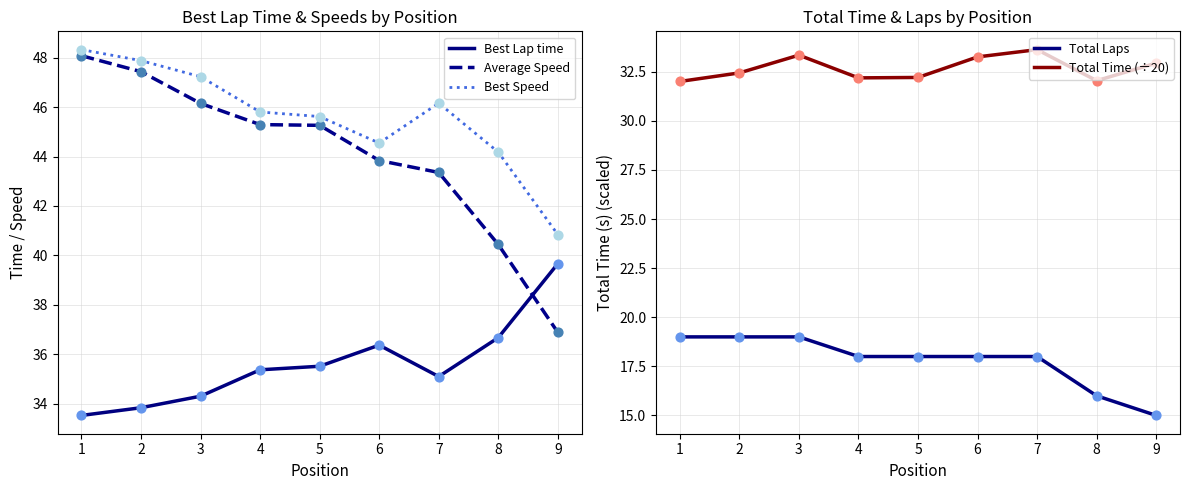

What is the total value across all series at 5?

176.6